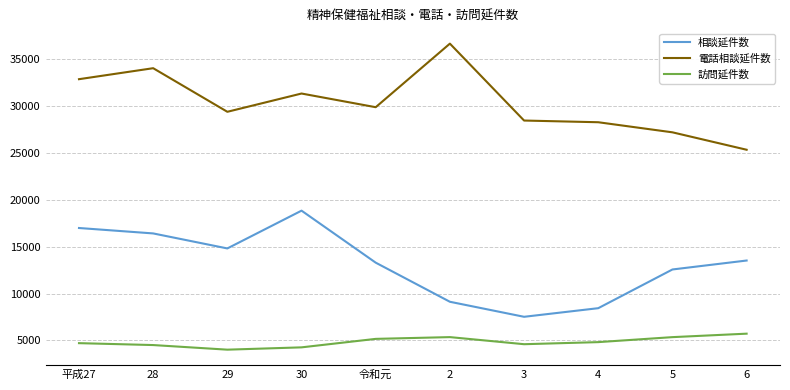

Which series has the largest total across all categories?

電話相談延件数